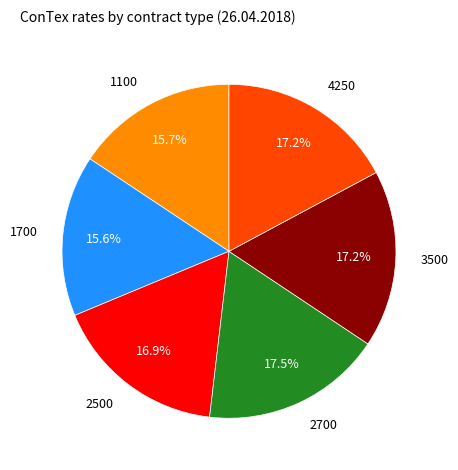

Is there a majority slice in this chart?

No